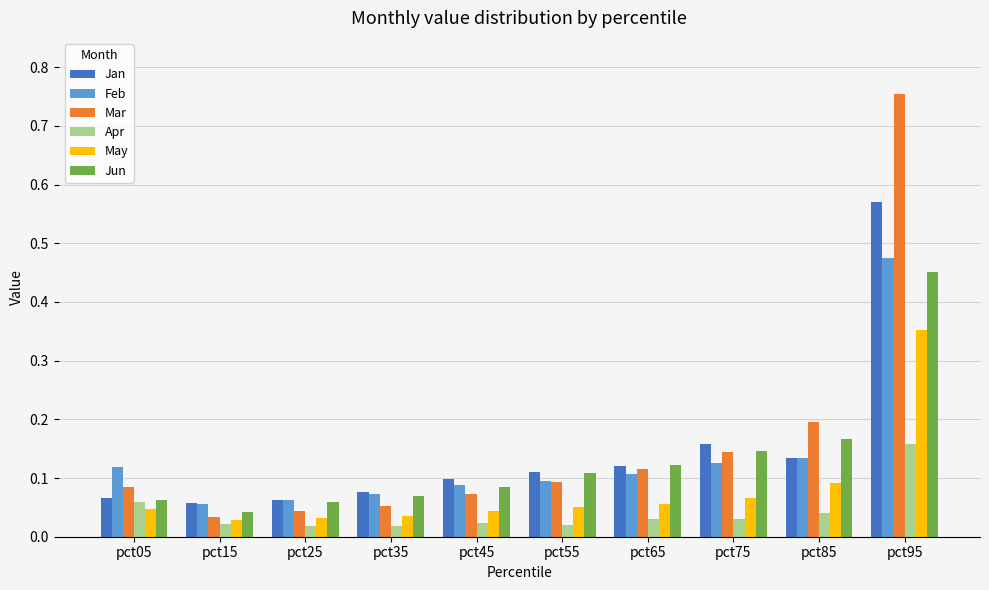

Count the Feb values in the range 0 to 1.

10